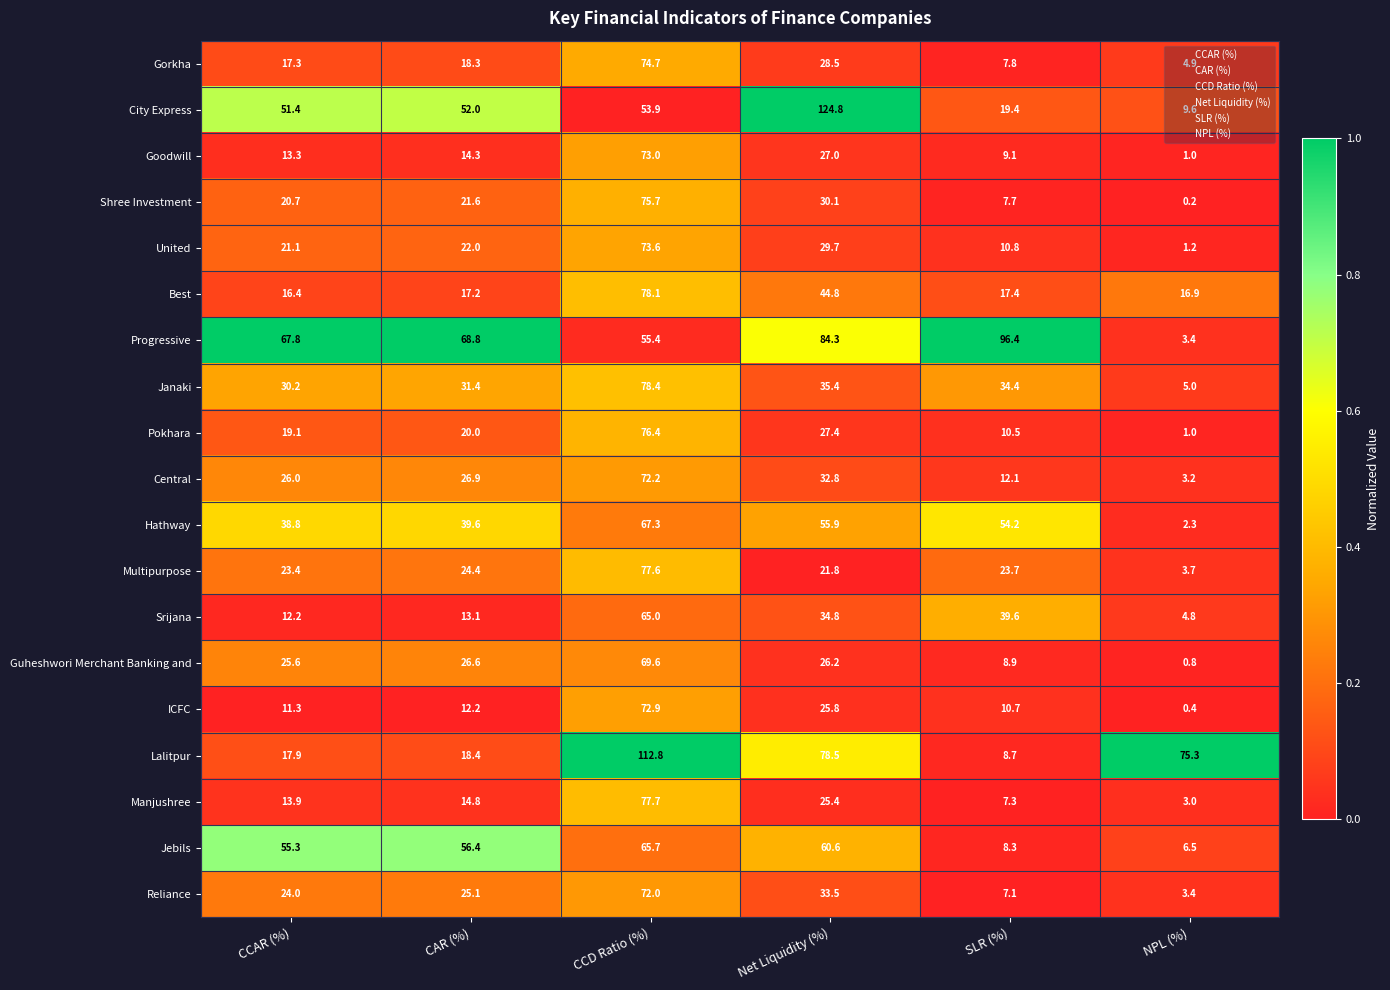

Which series changed the most between Net Liquidity (%) and NPL (%)?

City Express